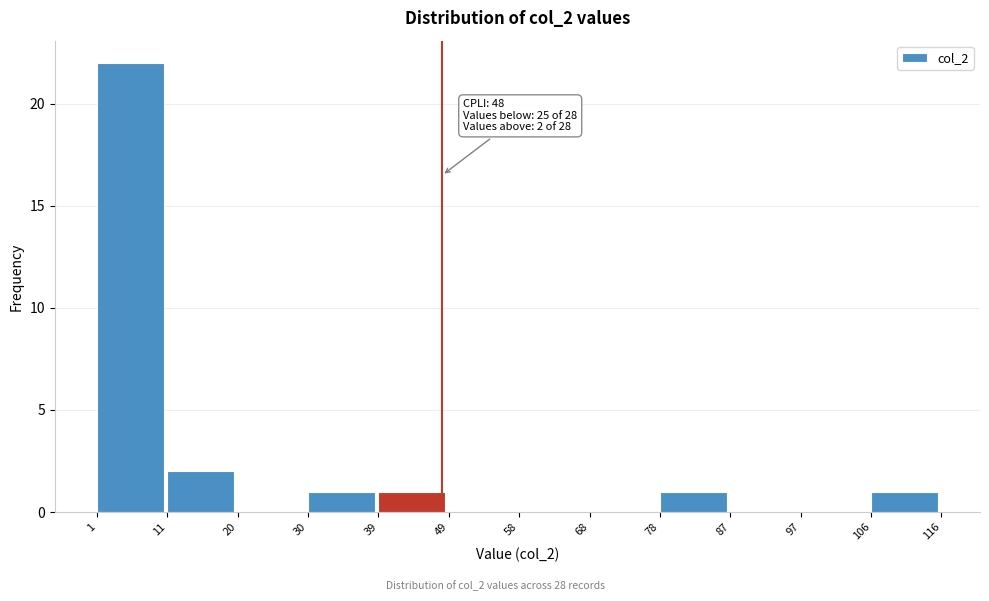

Which range on the x-axis has the tallest bar?

1 to 11